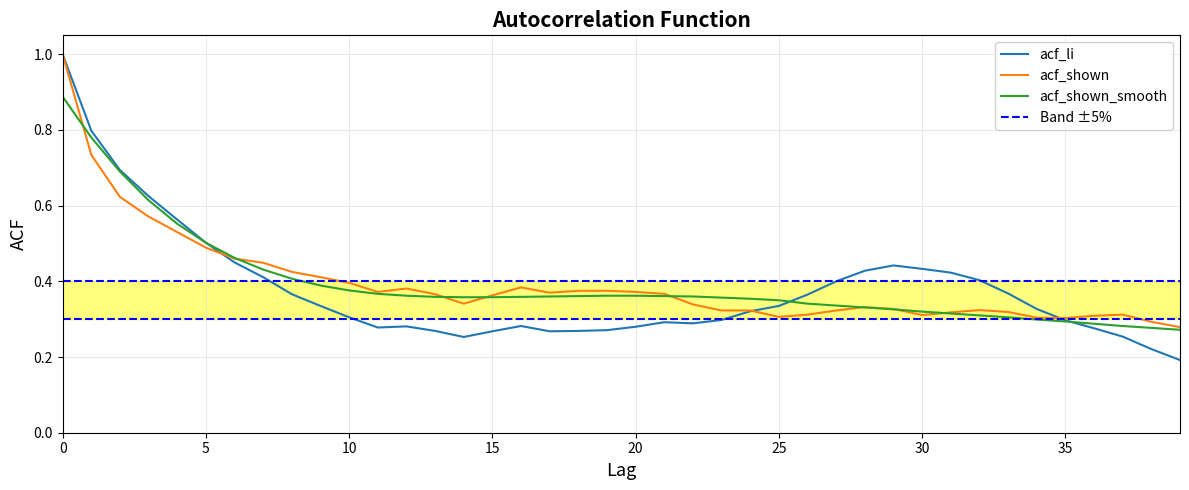

At which category does acf_shown reach its first local peak?

12